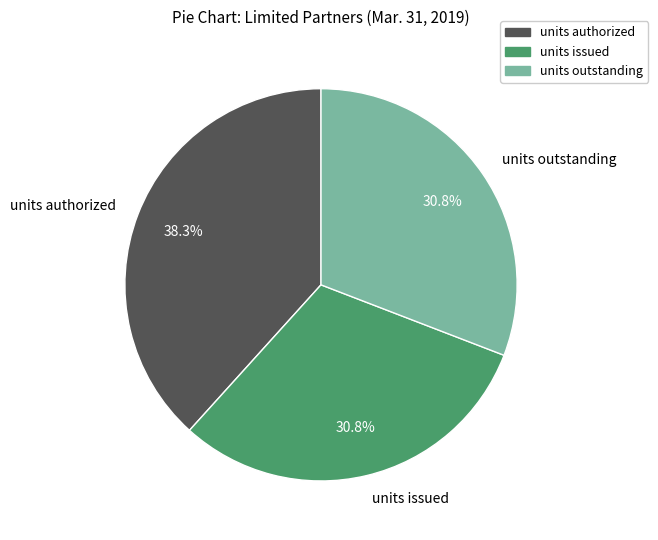

Approximately how many times larger is the value at units authorized compared to units issued?

1.2